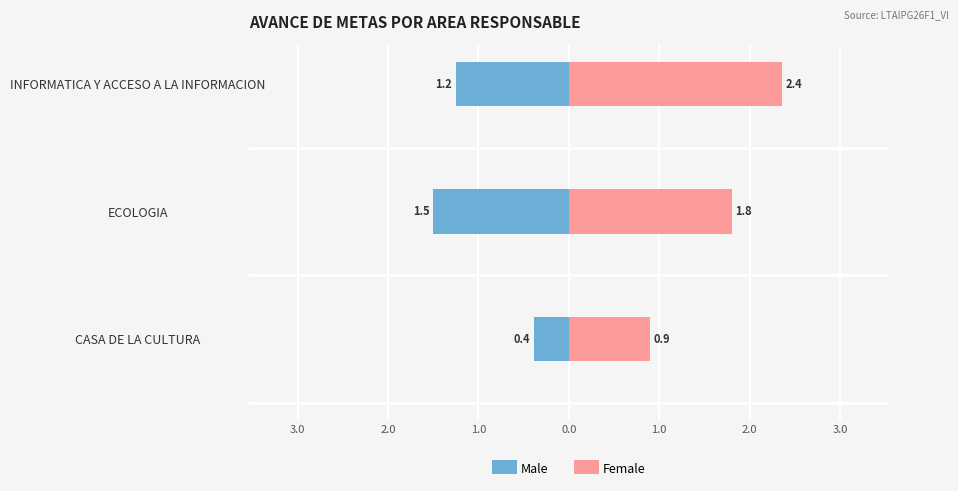

True or false: Male has a value of -0.6 at CASA DE LA CULTURA.

False